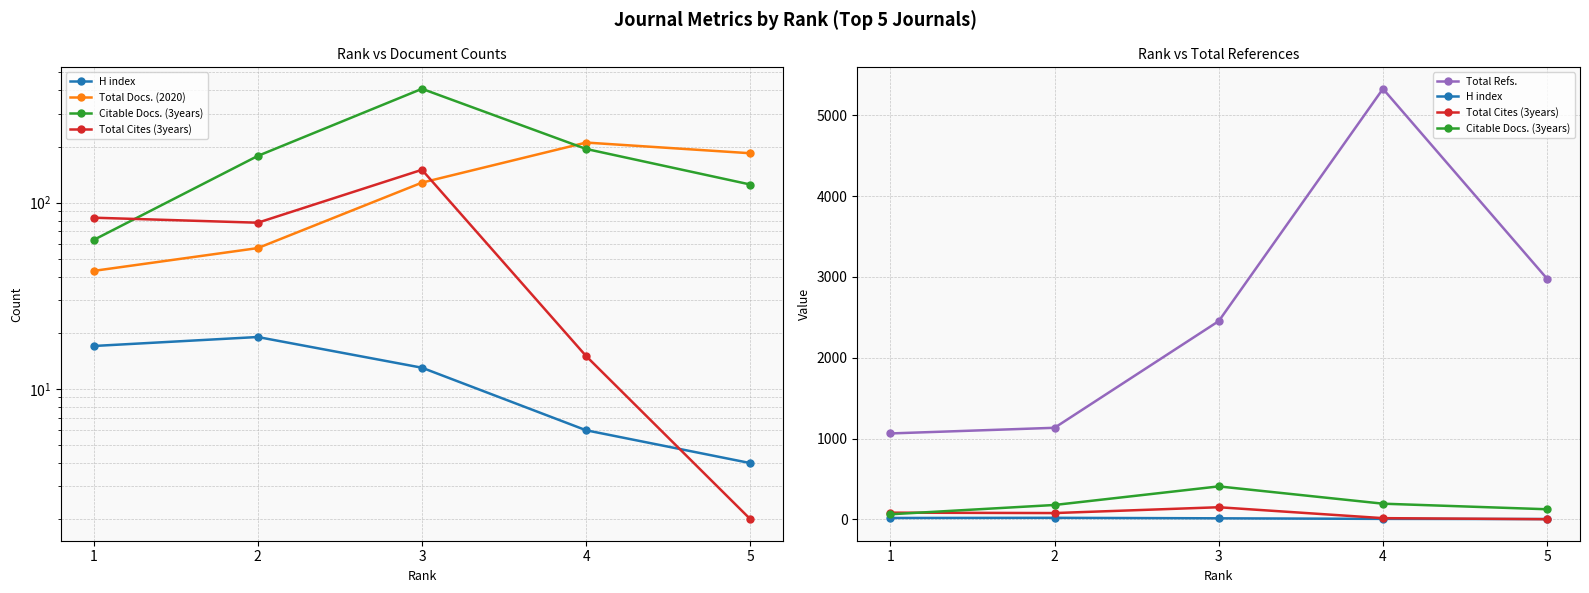

At which label is Citable Docs. (3years) closest to 235?

4